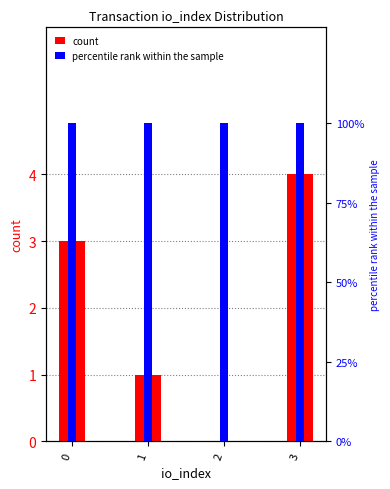

Which category has the lowest value in the count series?

2